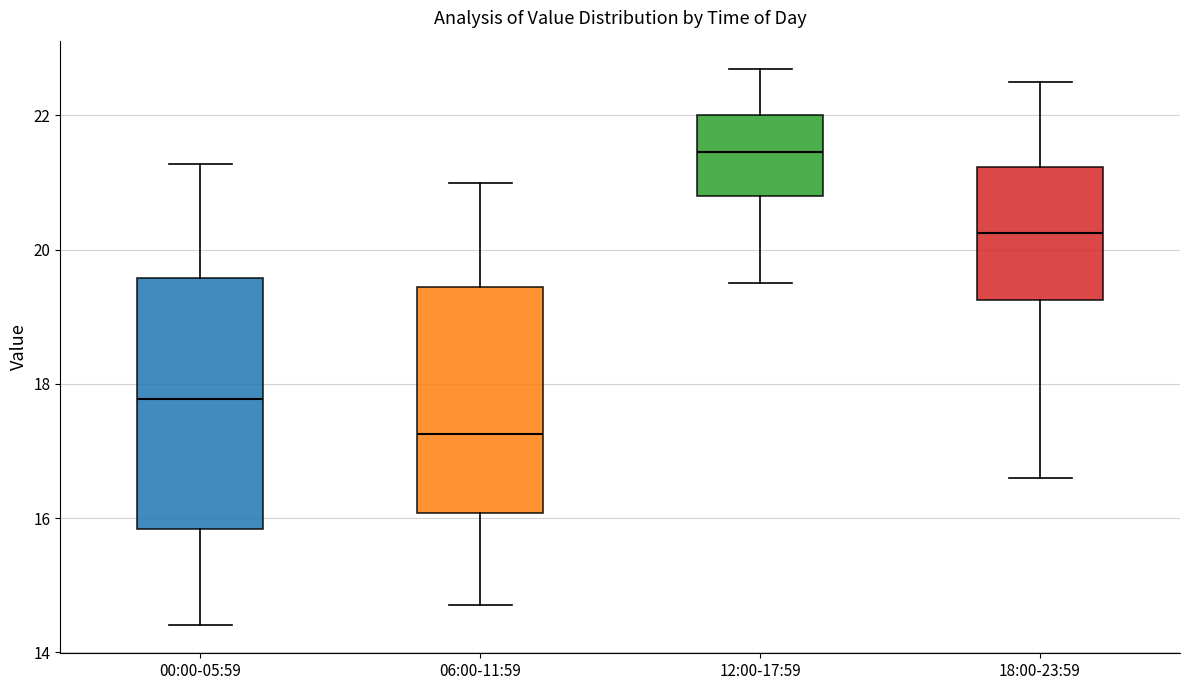

Which box is the tallest, from its lower edge to its upper edge?

00:00-05:59